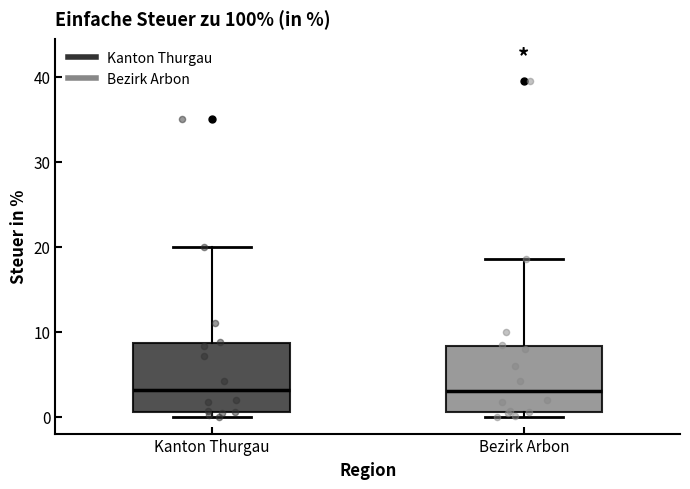

Reading left to right, transcribe this box plot: for each box, give where its median line is, the range the box spans, and where its two whiskers end, as read against the y-axis. The values are not printed on the chart, so give them approximately, as read against the axis.

Kanton Thurgau: median 3, box 1 to 9, whiskers 0 to 20
Bezirk Arbon: median 3, box 1 to 8, whiskers 0 to 19